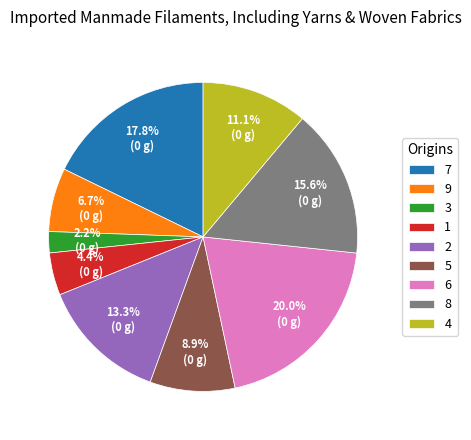

To the nearest percent, what is the average slice percentage?

11%